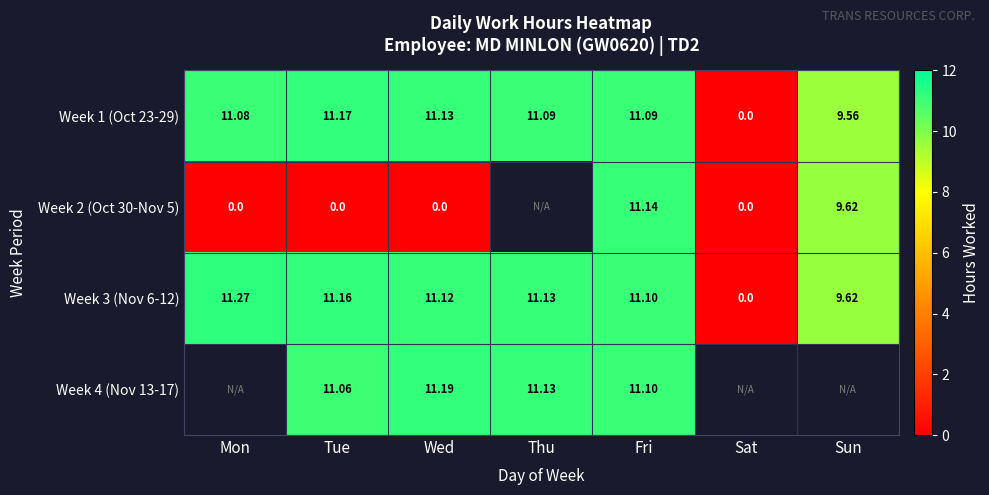

Is the value of Week 4 (Nov 13-17) at Wed greater than the value of Week 1 (Oct 23-29) at Sat?

Yes